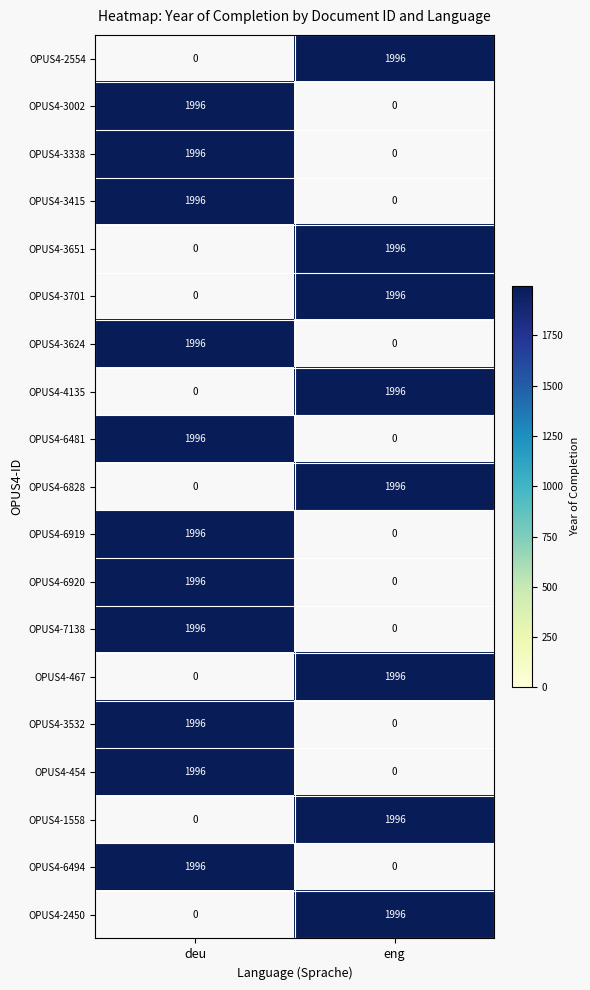

The OPUS4-6919 series shows 786.0 at deu. True or false?

False